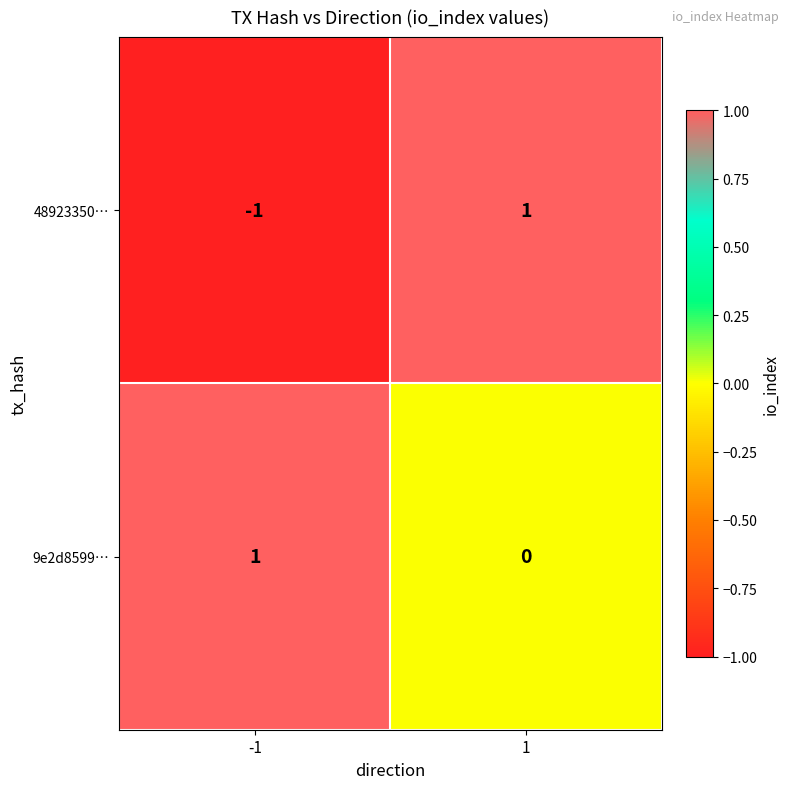

Which series has the widest spread of values?

48923350…